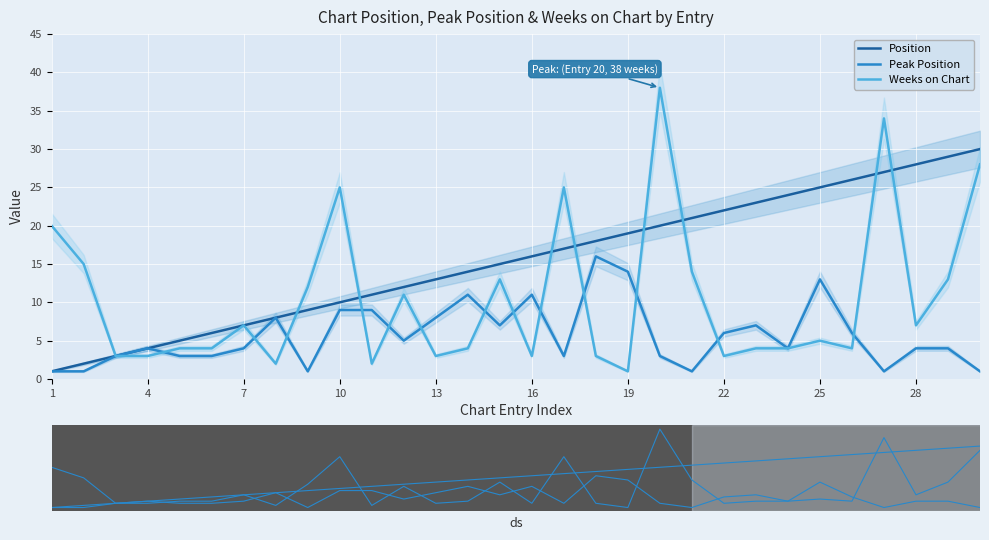

True or false: Peak Position and Position intersect in this chart.

False